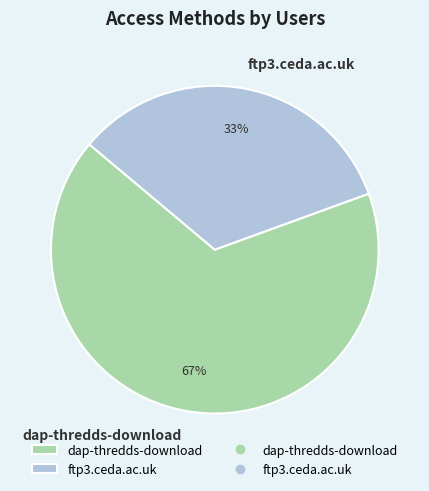

Is the sum of ftp3.ceda.ac.uk and dap-thredds-download greater than half?

Yes